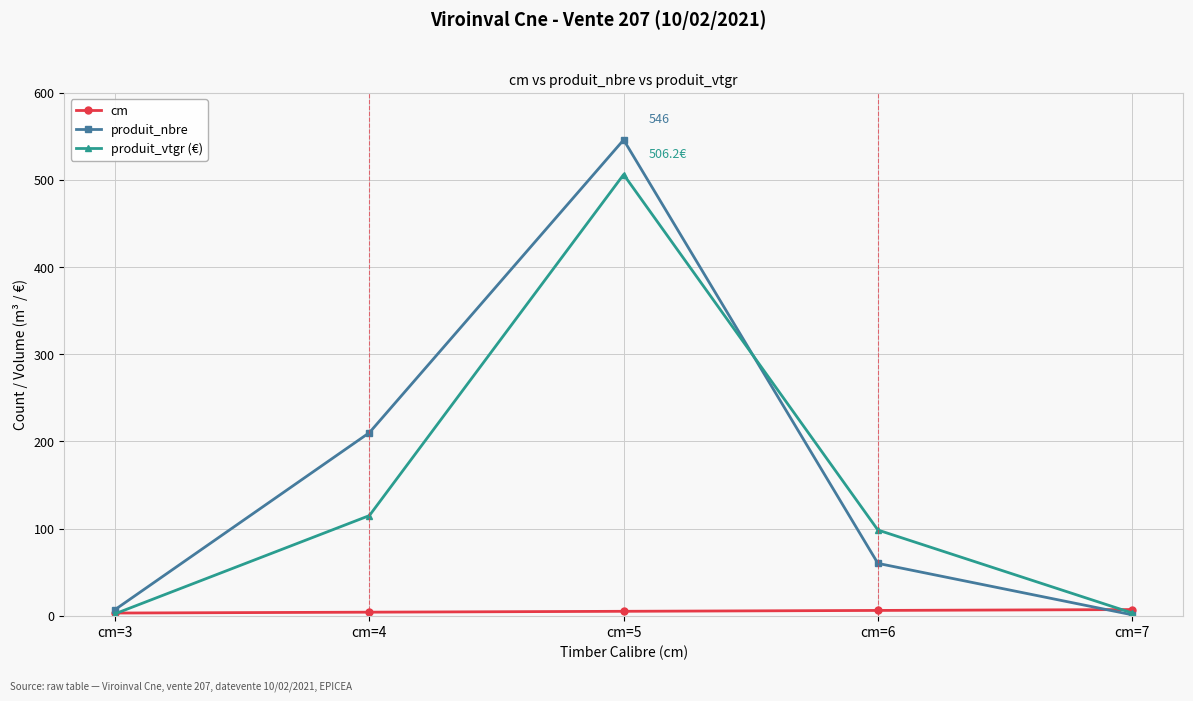

What is the spread (max minus min) of values at cm=3?

4.8